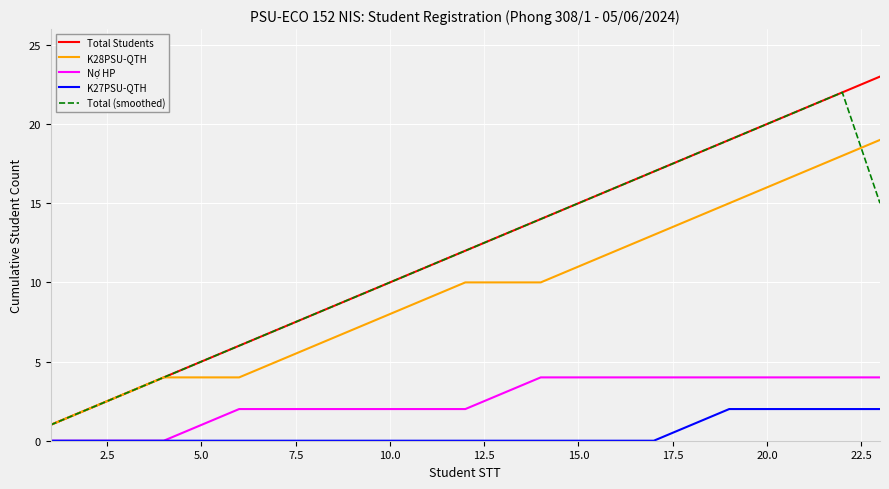

What is the highest value of the Total Students series?

23.0